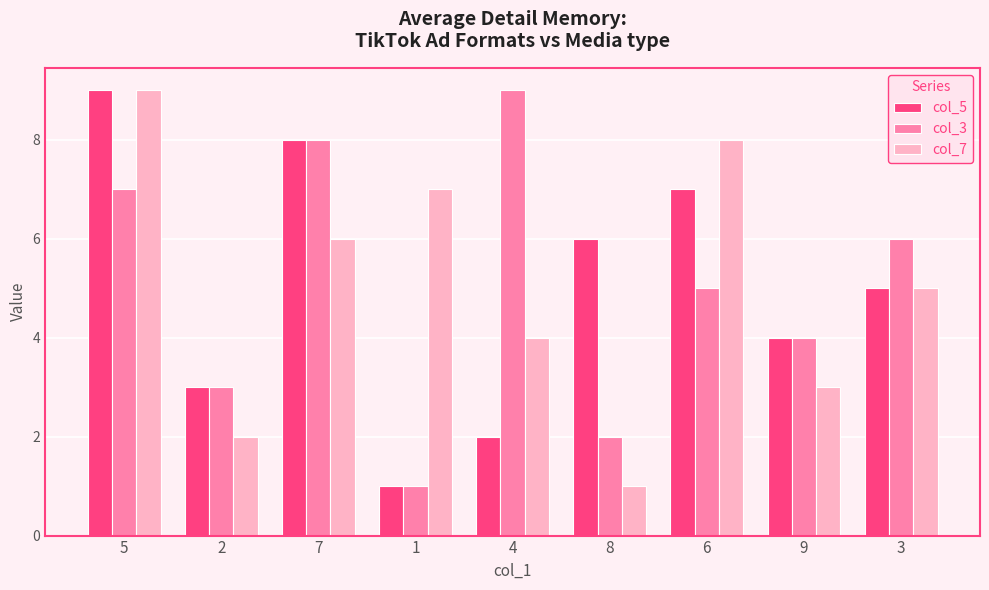

How many bars are there in total?

27